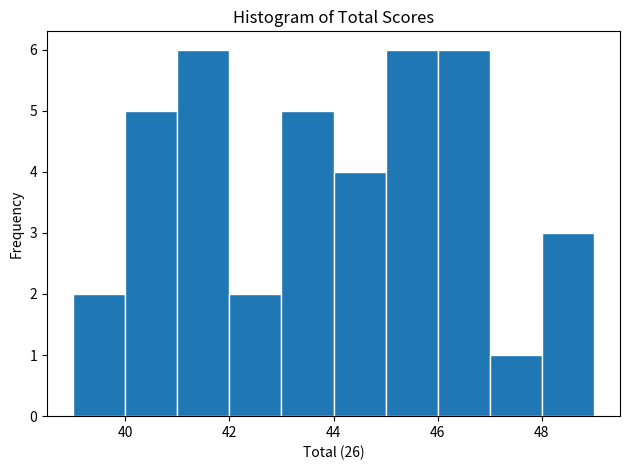

How tall is the bar that spans 39 to 40 on the x-axis? The values are not printed on the chart, so give them approximately, as read against the axis.

2